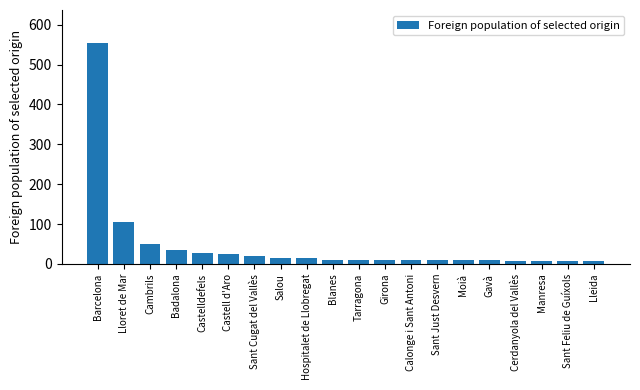

True or false: the data shows 8 at Sant Feliu de Guíxols.

True